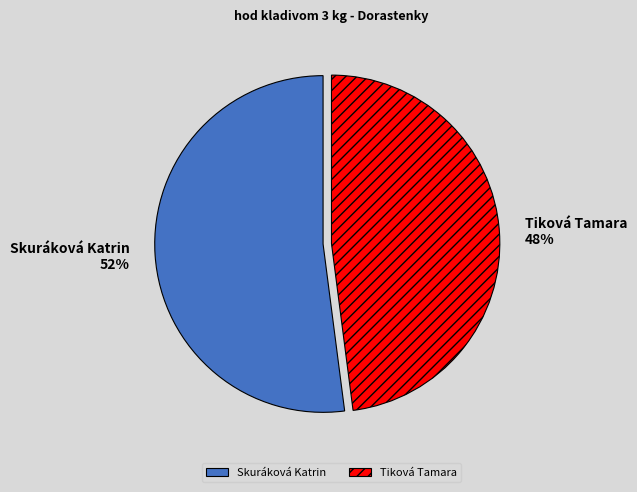

How many slices are in this pie chart?

2